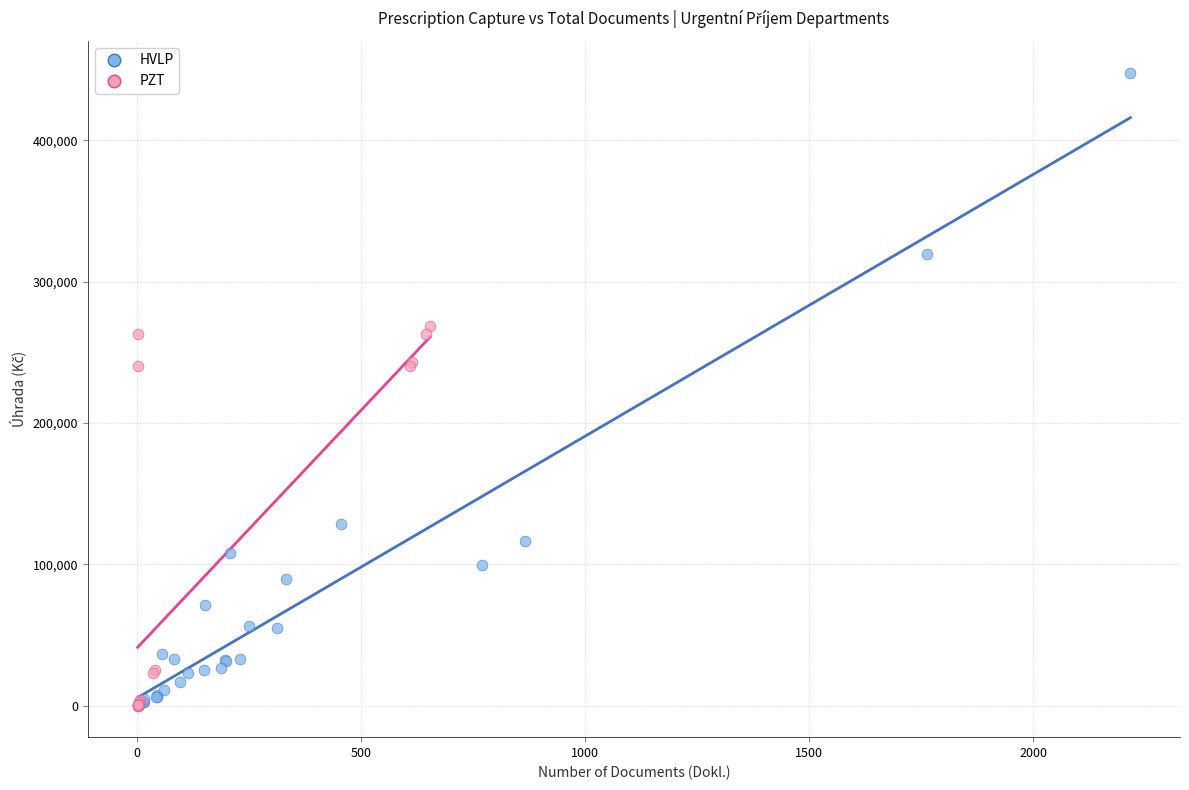

Which series contains the highest Y value?

HVLP